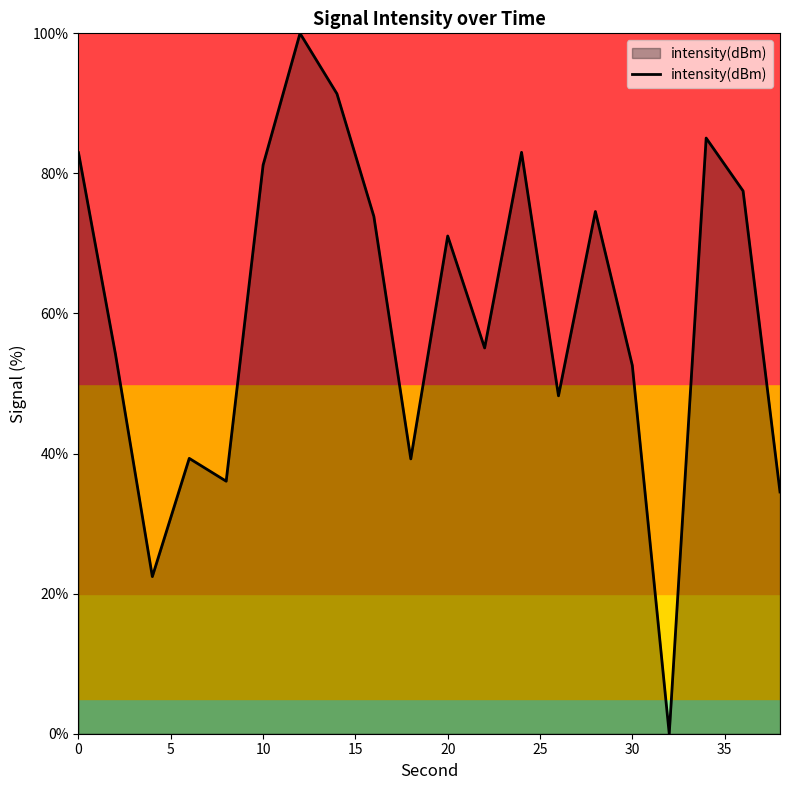

What is the difference between the maximum and minimum values?

100.0